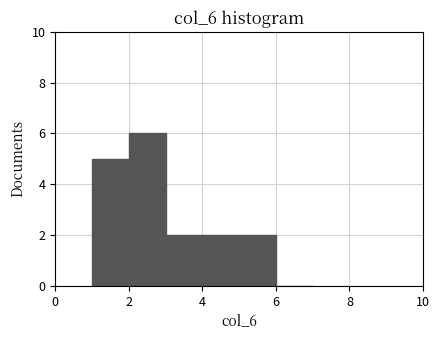

Reading left to right, list every bar in this chart as the range it spans on the x-axis followed by its height. The values are not printed on the chart, so give them approximately, as read against the axis.

1 to 2: 5
2 to 3: 6
3 to 4: 2
4 to 5: 2
5 to 6: 2
6 to 7: 0